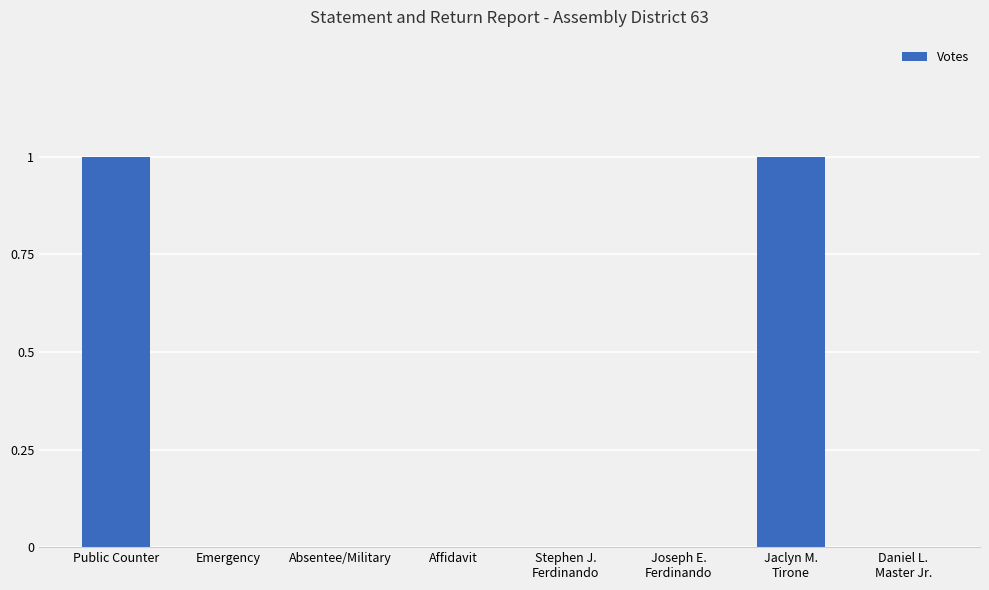

True or false: the data shows 0 at Affidavit.

True